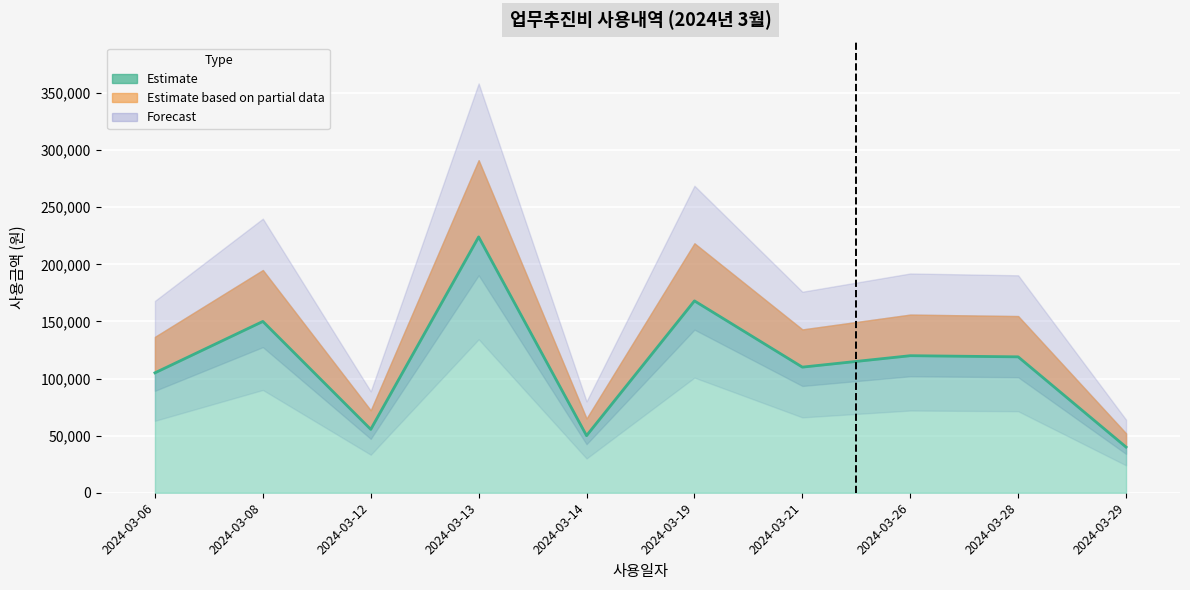

Rank the categories by value from highest to lowest.

2024-03-13, 2024-03-19, 2024-03-08, 2024-03-26, 2024-03-28, 2024-03-21, 2024-03-06, 2024-03-12, 2024-03-14, 2024-03-29